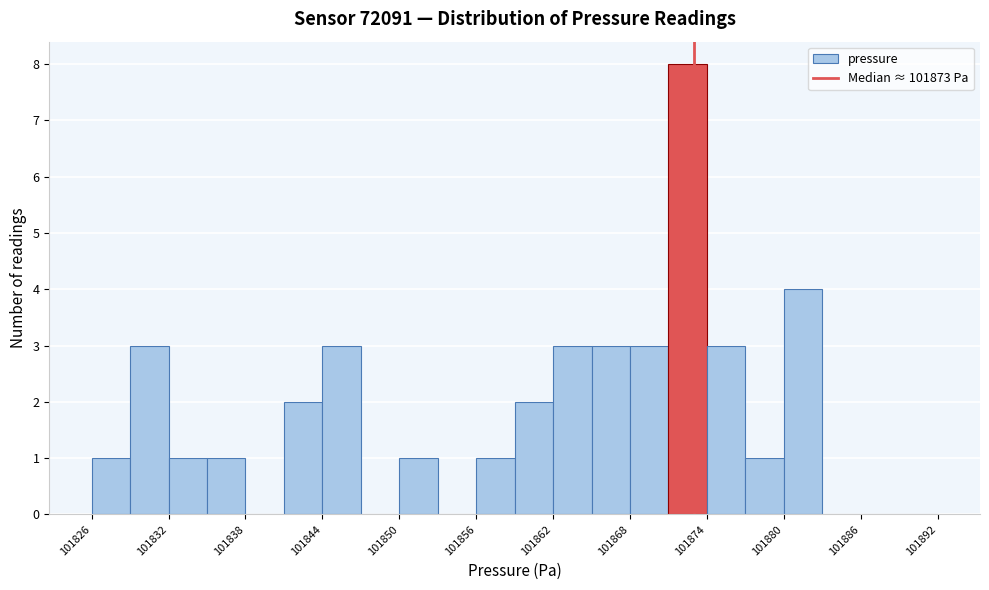

Around what value on the x-axis is the tallest bar? Give the approximate position of its centre, as read against the axis.

101873